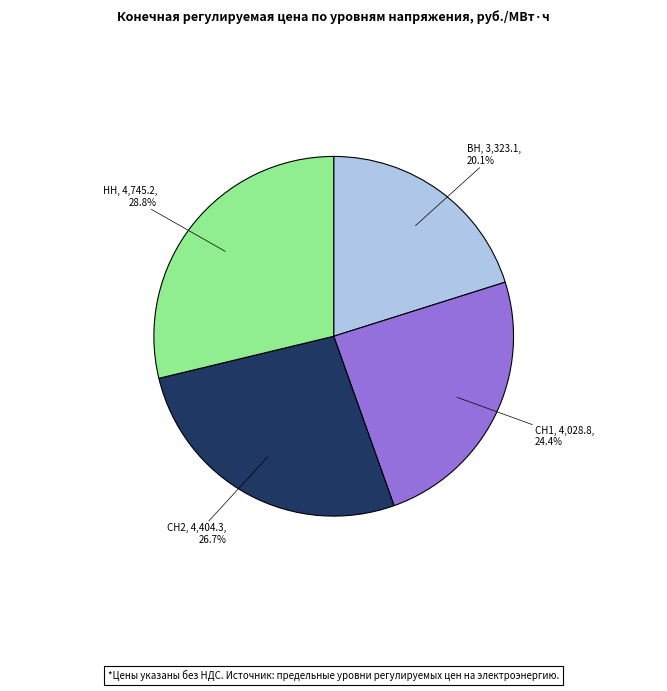

Is there a majority slice in this chart?

No